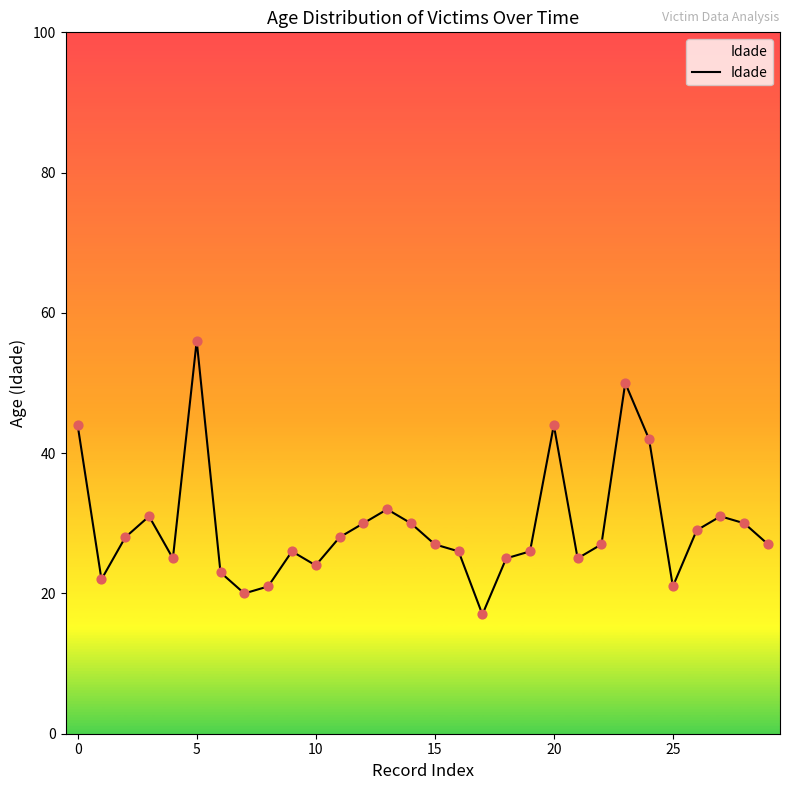

What is the smallest value displayed?

17